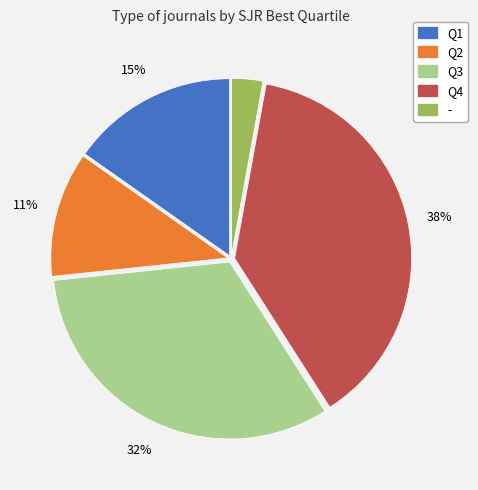

To the nearest percent, what is the difference between the Q3 and Q4 slice percentages?

6%